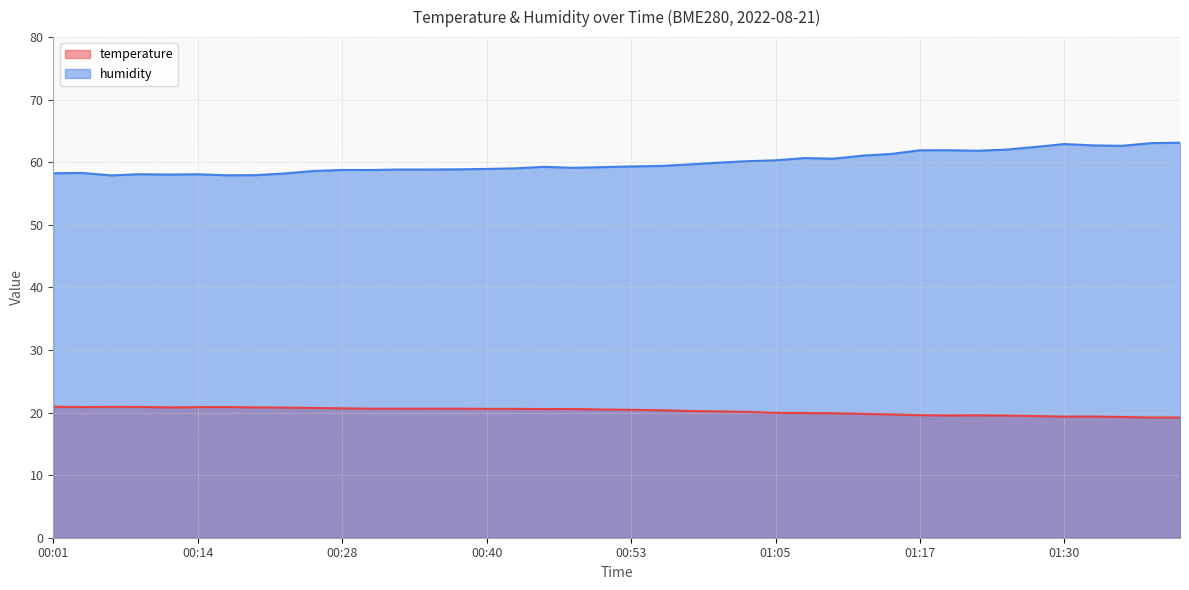

Reading right to left, list all the values displayed in this chart.

temperature: 19.2	19.2	19.3	19.4	19.4	19.4	19.5	19.6	19.5	19.6	19.7	19.8	19.9	19.9	20.0	20.1	20.2	20.2	20.4	20.4	20.5	20.6	20.6	20.6	20.6	20.6	20.6	20.6	20.6	20.7	20.7	20.8	20.8	20.9	20.9	20.8	20.9	20.9	20.9	20.9
humidity: 63.1	63.1	62.6	62.7	62.9	62.5	62.0	61.8	61.9	61.9	61.3	61.0	60.6	60.7	60.3	60.2	59.9	59.6	59.4	59.3	59.2	59.1	59.3	59.0	58.9	58.9	58.8	58.8	58.8	58.8	58.6	58.2	57.9	57.9	58.1	58.0	58.1	57.9	58.3	58.2